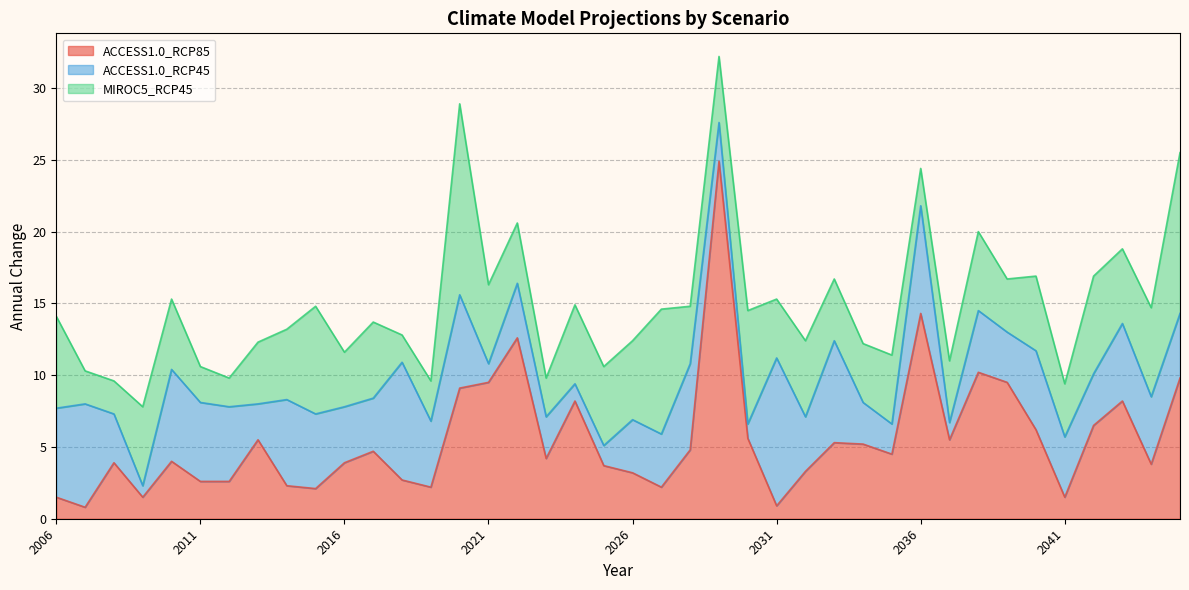

How many values in the ACCESS1.0_RCP85 series exceed 4?

21